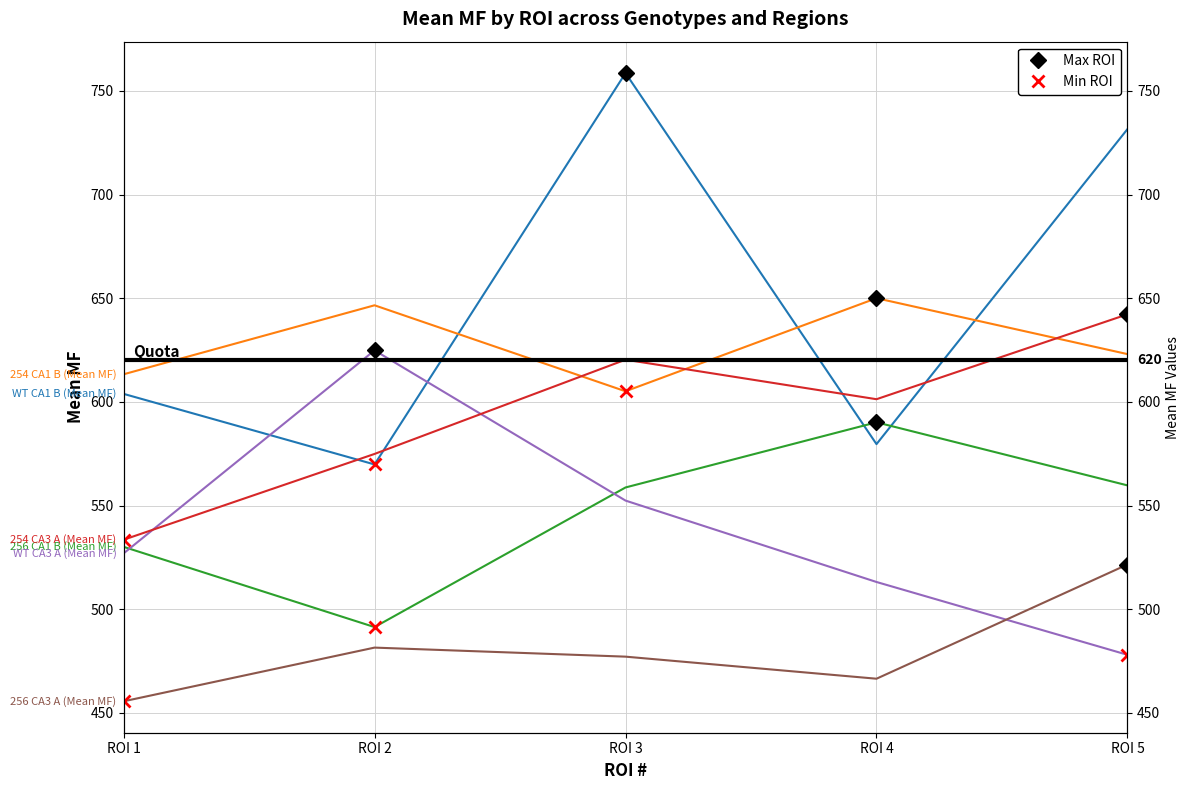

The value of 254 CA1 B (Mean MF) at ROI 3 is 605.1. True or false?

True